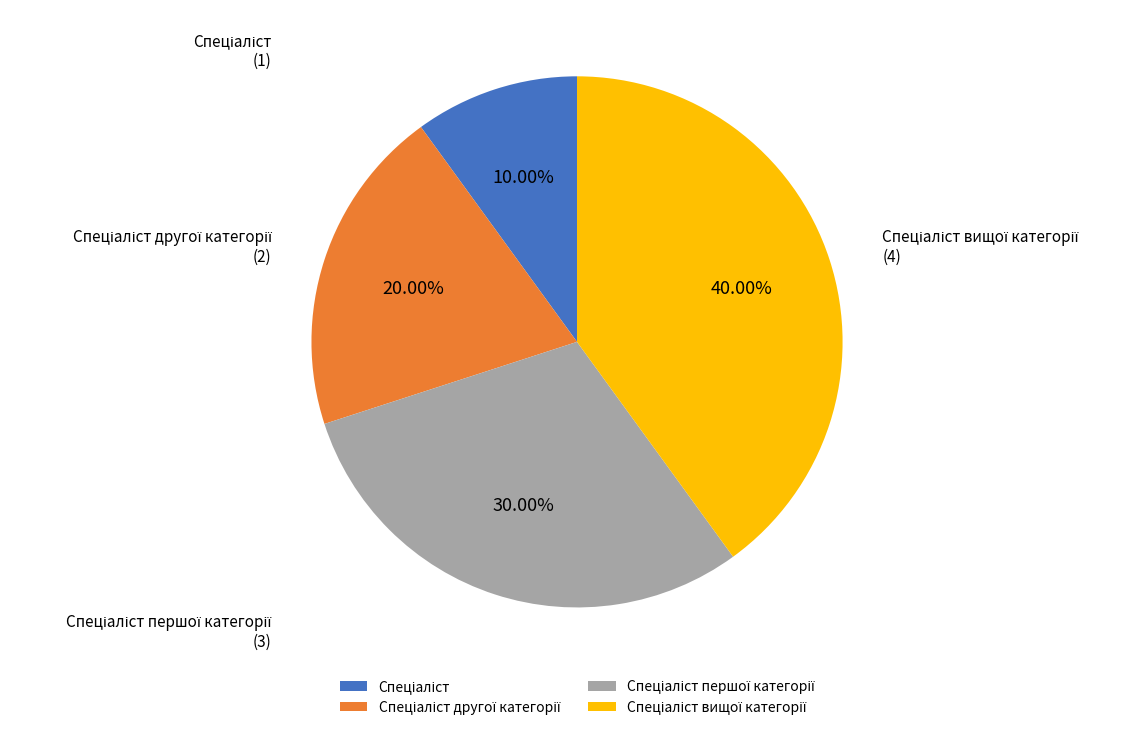

Does any single category account for the majority?

No